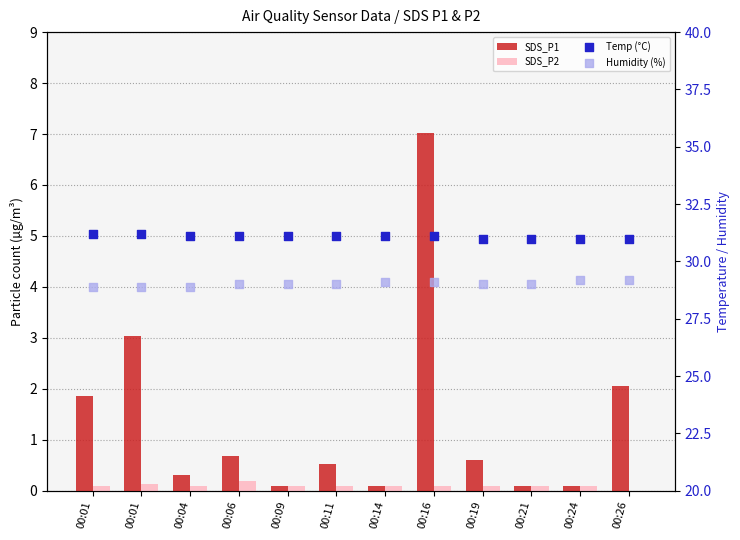

Which series contains the highest Y value?

Temp (°C)